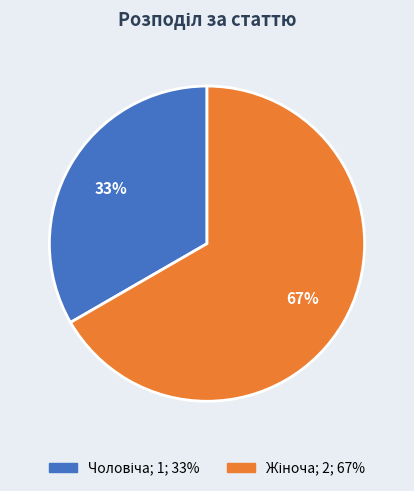

How many slices are in this pie chart?

2